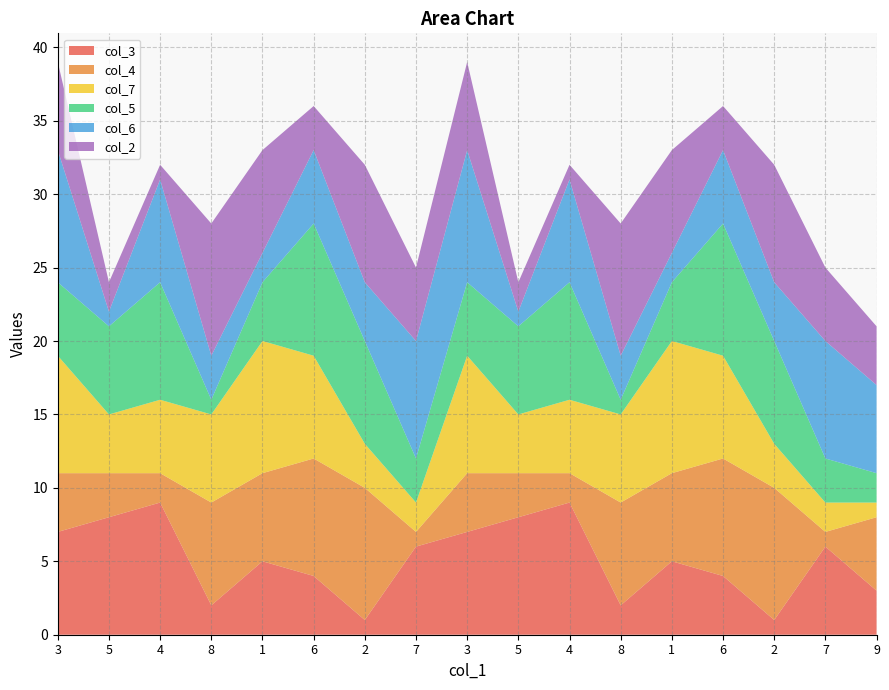

Reading left to right, what are all the values shown in this chart?

col_3: 7	8	9	2	5	4	1	6	7	8	9	2	5	4	1	6	3
col_4: 4	3	2	7	6	8	9	1	4	3	2	7	6	8	9	1	5
col_7: 8	4	5	6	9	7	3	2	8	4	5	6	9	7	3	2	1
col_5: 5	6	8	1	4	9	7	3	5	6	8	1	4	9	7	3	2
col_6: 9	1	7	3	2	5	4	8	9	1	7	3	2	5	4	8	6
col_2: 6	2	1	9	7	3	8	5	6	2	1	9	7	3	8	5	4